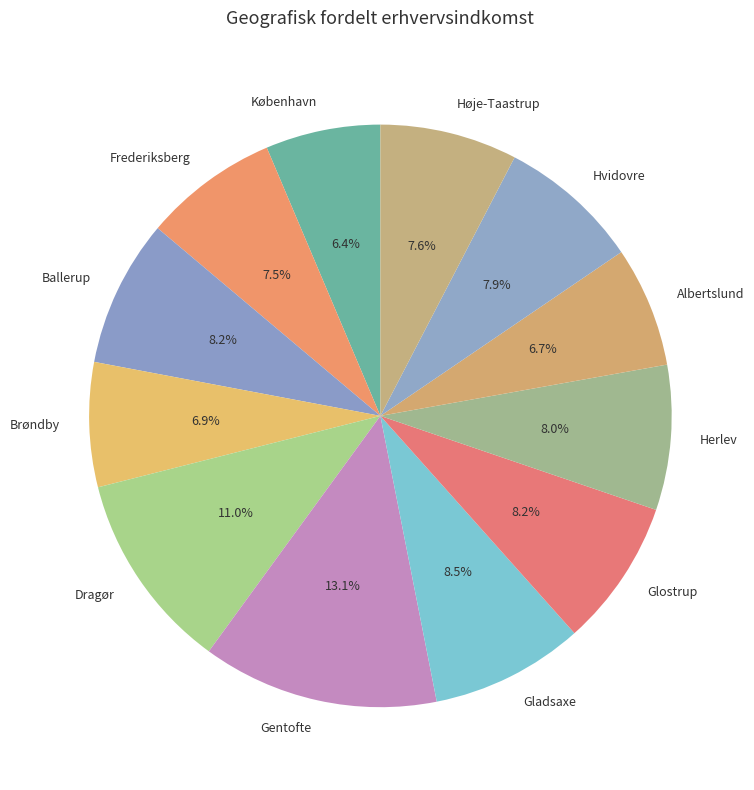

Is the sum of Dragør and Brøndby greater than half?

No